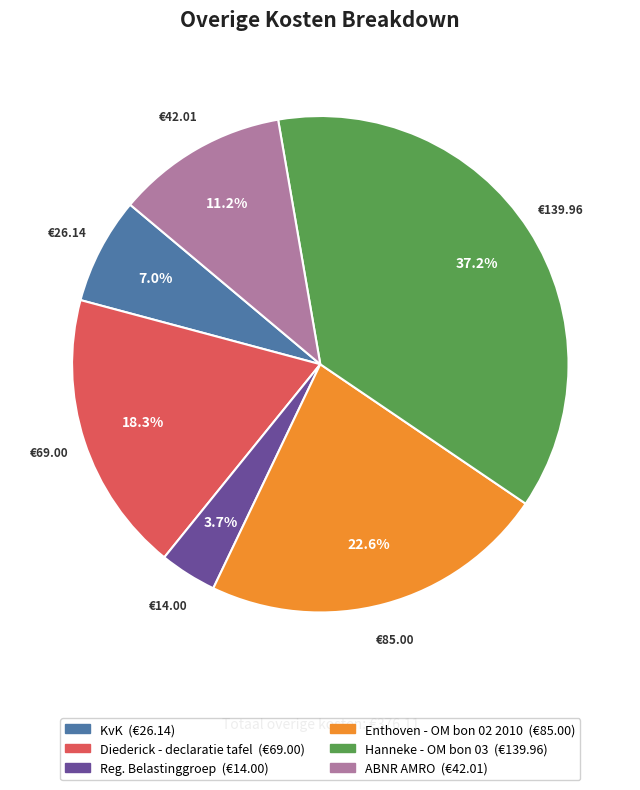

What portion of the pie excludes Diederick - declaratie tafel?

81.7%